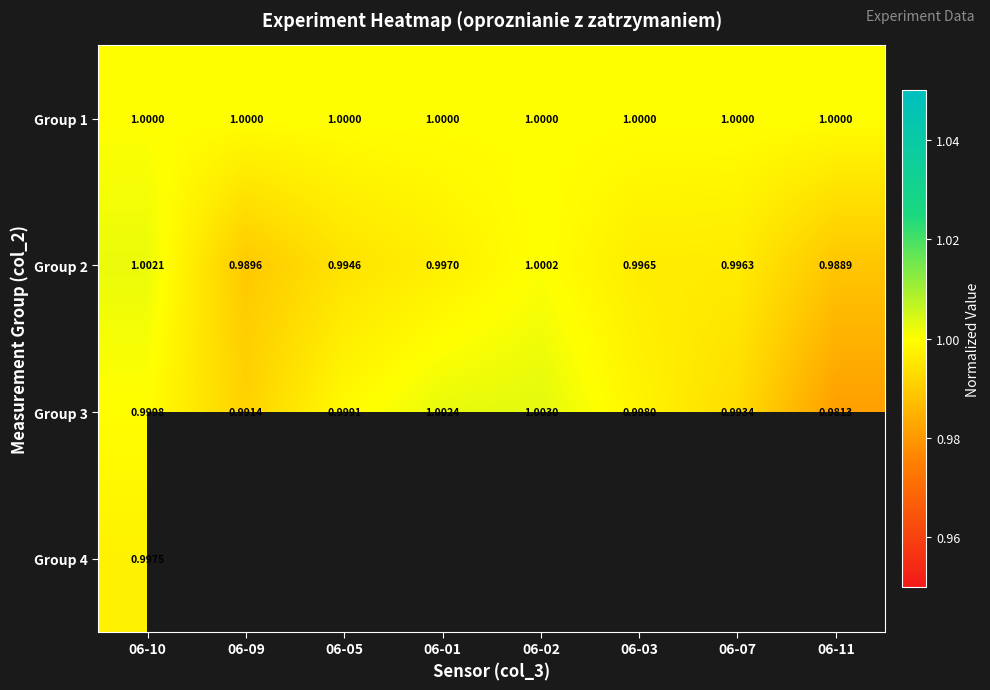

What is the maximum value shown in the chart?

1.0